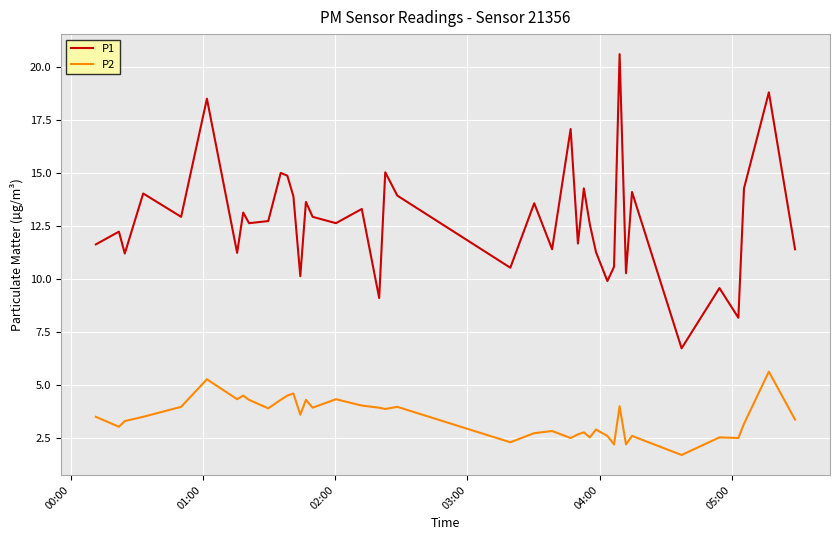

What is the difference between the maximum and minimum values in the P2 series?

3.9